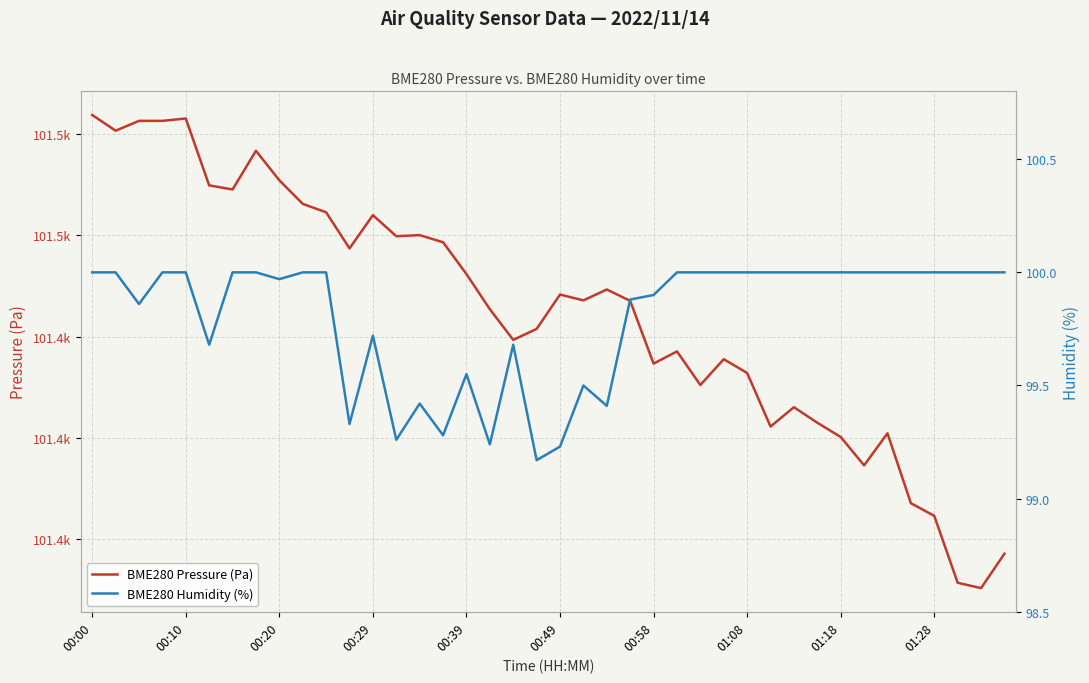

How many values in the BME280 Pressure (Pa) series exceed 101447?

21